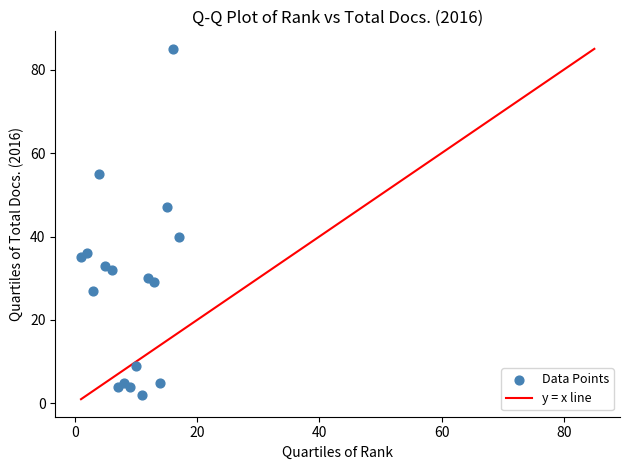

What Y value in the scatter plot is closest to 43?

40